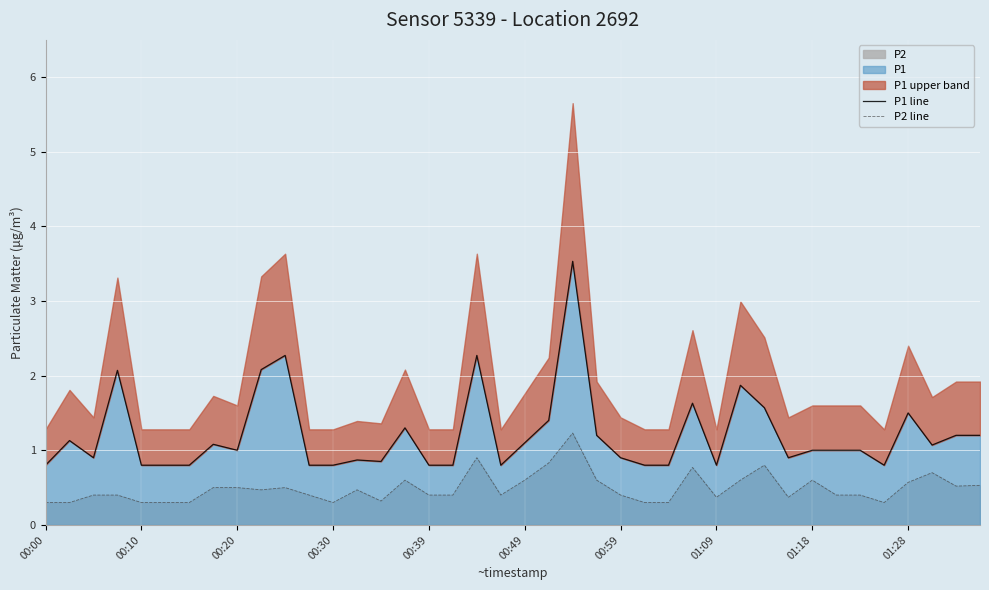

What is the difference between the maximum and minimum values in the P2 line series?

0.9